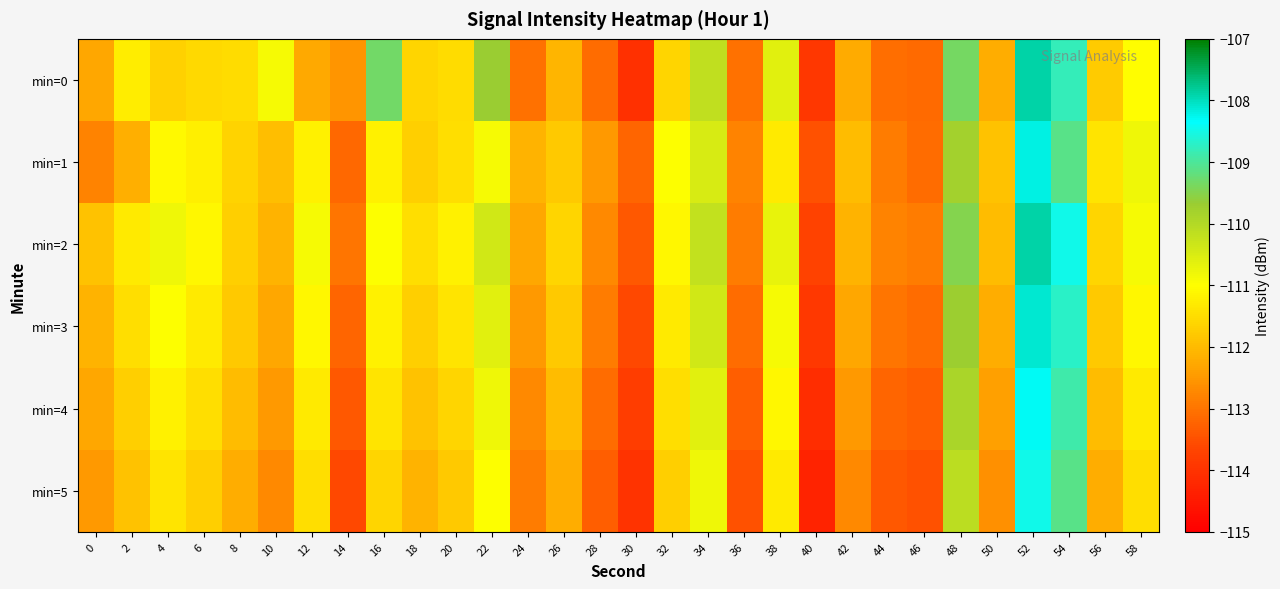

Reading left to right, what are all the values shown in this chart?

min=0: 0=-112.3	2=-111.3	4=-111.7	6=-111.5	8=-111.5	10=-110.9	12=-112.3	14=-112.5	16=-109.3	18=-111.6	20=-111.5	22=-109.7	24=-113.1	26=-112.1	28=-113.1	30=-114.1	32=-111.6	34=-110.2	36=-113.0	38=-110.6	40=-113.9	42=-112.2	44=-113.1	46=-113.1	48=-109.4	50=-112.2	52=-107.9	54=-108.8	56=-111.8	58=-111.0
min=1: 0=-112.8	2=-112.2	4=-111.1	6=-111.2	8=-111.6	10=-112.0	12=-111.2	14=-113.2	16=-111.2	18=-111.7	20=-111.5	22=-110.9	24=-112.1	26=-111.8	28=-112.5	30=-113.2	32=-111.0	34=-110.5	36=-112.8	38=-111.3	40=-113.5	42=-112.0	44=-112.9	46=-113.1	48=-109.8	50=-111.9	52=-108.2	54=-109.1	56=-111.4	58=-110.8
min=2: 0=-111.9	2=-111.3	4=-110.8	6=-111.1	8=-111.7	10=-112.1	12=-110.9	14=-113.0	16=-111.0	18=-111.5	20=-111.2	22=-110.4	24=-112.3	26=-111.6	28=-112.7	30=-113.4	32=-111.1	34=-110.2	36=-112.9	38=-110.7	40=-113.7	42=-112.1	44=-112.8	46=-112.9	48=-109.5	50=-112.0	52=-107.9	54=-108.5	56=-111.6	58=-110.9
min=3: 0=-112.1	2=-111.5	4=-111.0	6=-111.3	8=-111.8	10=-112.3	12=-111.1	14=-113.2	16=-111.2	18=-111.7	20=-111.4	22=-110.6	24=-112.5	26=-111.8	28=-112.9	30=-113.6	32=-111.3	34=-110.4	36=-113.1	38=-110.9	40=-113.9	42=-112.3	44=-113.0	46=-113.1	48=-109.7	50=-112.2	52=-108.1	54=-108.7	56=-111.8	58=-111.1
min=4: 0=-112.3	2=-111.7	4=-111.2	6=-111.5	8=-112.0	10=-112.5	12=-111.3	14=-113.4	16=-111.4	18=-111.9	20=-111.6	22=-110.8	24=-112.7	26=-112.0	28=-113.1	30=-113.8	32=-111.5	34=-110.6	36=-113.3	38=-111.1	40=-114.1	42=-112.5	44=-113.2	46=-113.3	48=-109.9	50=-112.4	52=-108.3	54=-108.9	56=-112.0	58=-111.3
min=5: 0=-112.5	2=-111.9	4=-111.4	6=-111.7	8=-112.2	10=-112.7	12=-111.5	14=-113.6	16=-111.6	18=-112.1	20=-111.8	22=-111.0	24=-112.9	26=-112.2	28=-113.3	30=-114.0	32=-111.7	34=-110.8	36=-113.5	38=-111.3	40=-114.3	42=-112.7	44=-113.4	46=-113.5	48=-110.1	50=-112.6	52=-108.5	54=-109.1	56=-112.2	58=-111.5